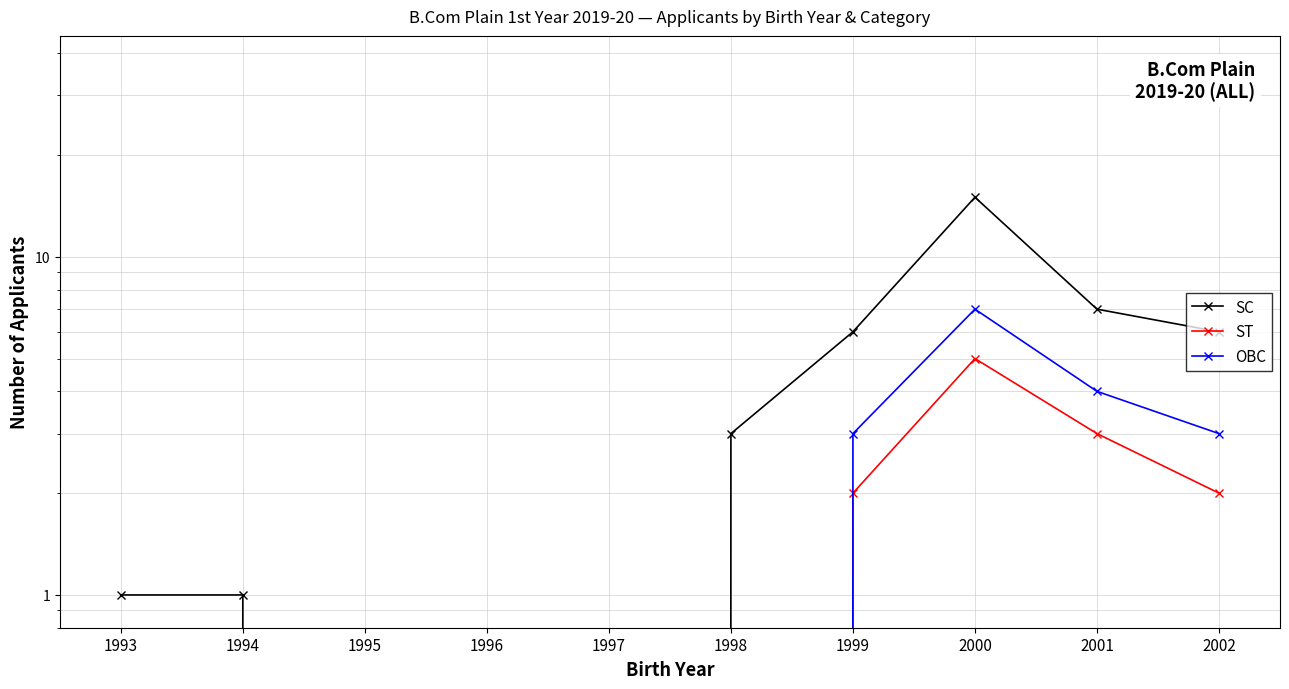

Reading right to left, list all the values displayed in this chart.

SC: 2002=6	2001=7	2000=15	1999=6	1998=3	1997=0	1996=0	1995=0	1994=1	1993=1
ST: 2002=2	2001=3	2000=5	1999=2	1998=0	1997=0	1996=0	1995=0	1994=0	1993=0
OBC: 2002=3	2001=4	2000=7	1999=3	1998=0	1997=0	1996=0	1995=0	1994=0	1993=0